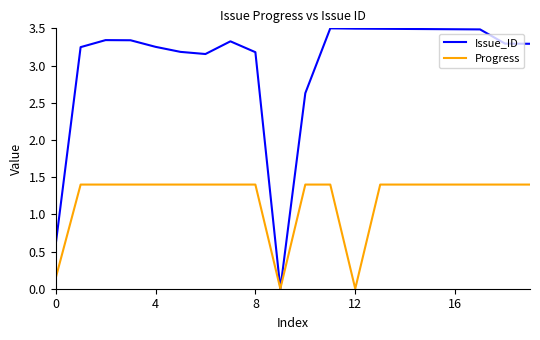

What is the maximum value for Issue_ID?

3.5